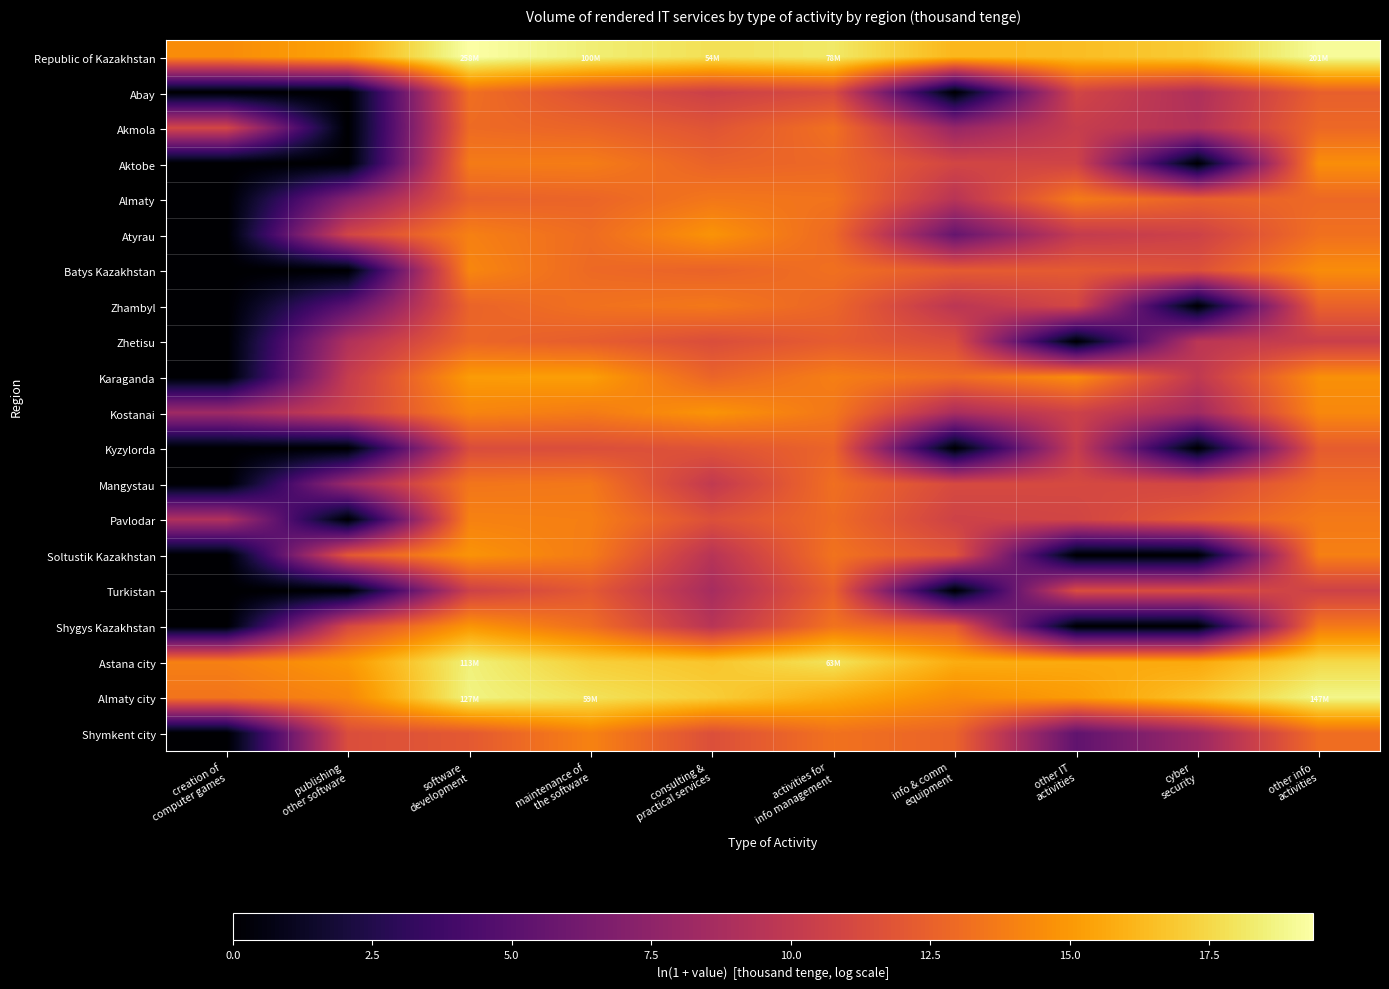

Reading right to left, transcribe all the data shown in this chart.

Republic of Kazakhstan: other info
activities=19.1	cyber
security=17.0	other IT
activities=16.4	info & comm
equipment=16.2	activities for
info management=18.2	consulting &
practical services=17.8	maintenance of
the software=18.4	software
development=19.4	publishing
other software=15.5	creation of
computer games=14.5
Abay: other info
activities=12.4	cyber
security=9.1	other IT
activities=10.9	info & comm
equipment=0.0	activities for
info management=11.3	consulting &
practical services=10.5	maintenance of
the software=11.7	software
development=13.2	publishing
other software=0.0	creation of
computer games=0.0
Akmola: other info
activities=12.9	cyber
security=9.2	other IT
activities=10.3	info & comm
equipment=7.9	activities for
info management=13.3	consulting &
practical services=11.8	maintenance of
the software=12.7	software
development=13.0	publishing
other software=0.0	creation of
computer games=11.0
Aktobe: other info
activities=14.6	cyber
security=0.0	other IT
activities=10.8	info & comm
equipment=10.9	activities for
info management=12.9	consulting &
practical services=12.6	maintenance of
the software=13.8	software
development=13.7	publishing
other software=0.0	creation of
computer games=0.0
Almaty: other info
activities=12.9	cyber
security=12.5	other IT
activities=13.7	info & comm
equipment=9.5	activities for
info management=13.4	consulting &
practical services=13.6	maintenance of
the software=12.7	software
development=12.5	publishing
other software=7.1	creation of
computer games=0.0
Atyrau: other info
activities=13.3	cyber
security=10.6	other IT
activities=10.1	info & comm
equipment=5.6	activities for
info management=12.9	consulting &
practical services=14.8	maintenance of
the software=13.1	software
development=14.0	publishing
other software=10.9	creation of
computer games=0.0
Batys Kazakhstan: other info
activities=14.5	cyber
security=11.6	other IT
activities=12.2	info & comm
equipment=12.2	activities for
info management=13.2	consulting &
practical services=12.6	maintenance of
the software=12.9	software
development=14.2	publishing
other software=0.0	creation of
computer games=0.0
Zhambyl: other info
activities=12.5	cyber
security=0.0	other IT
activities=11.0	info & comm
equipment=9.7	activities for
info management=12.8	consulting &
practical services=13.6	maintenance of
the software=13.3	software
development=12.6	publishing
other software=5.1	creation of
computer games=0.0
Zhetisu: other info
activities=10.4	cyber
security=9.7	other IT
activities=0.0	info & comm
equipment=11.4	activities for
info management=12.3	consulting &
practical services=11.4	maintenance of
the software=12.3	software
development=12.8	publishing
other software=9.1	creation of
computer games=0.0
Karaganda: other info
activities=14.6	cyber
security=10.0	other IT
activities=14.5	info & comm
equipment=13.1	activities for
info management=13.9	consulting &
practical services=12.7	maintenance of
the software=15.2	software
development=15.1	publishing
other software=10.2	creation of
computer games=0.0
Kostanai: other info
activities=14.3	cyber
security=8.4	other IT
activities=10.6	info & comm
equipment=8.8	activities for
info management=13.6	consulting &
practical services=14.8	maintenance of
the software=13.7	software
development=14.2	publishing
other software=10.6	creation of
computer games=8.3
Kyzylorda: other info
activities=12.3	cyber
security=0.0	other IT
activities=10.3	info & comm
equipment=0.0	activities for
info management=12.7	consulting &
practical services=11.8	maintenance of
the software=11.5	software
development=11.4	publishing
other software=0.0	creation of
computer games=0.0
Mangystau: other info
activities=13.0	cyber
security=10.9	other IT
activities=11.1	info & comm
equipment=11.2	activities for
info management=13.2	consulting &
practical services=10.0	maintenance of
the software=13.6	software
development=13.5	publishing
other software=8.2	creation of
computer games=0.0
Pavlodar: other info
activities=13.7	cyber
security=12.2	other IT
activities=10.9	info & comm
equipment=10.7	activities for
info management=13.0	consulting &
practical services=11.6	maintenance of
the software=13.9	software
development=14.0	publishing
other software=0.0	creation of
computer games=9.1
Soltustik Kazakhstan: other info
activities=13.9	cyber
security=0.0	other IT
activities=0.0	info & comm
equipment=11.8	activities for
info management=13.4	consulting &
practical services=9.5	maintenance of
the software=13.8	software
development=14.8	publishing
other software=12.0	creation of
computer games=0.0
Turkistan: other info
activities=10.6	cyber
security=11.3	other IT
activities=11.4	info & comm
equipment=0.0	activities for
info management=12.5	consulting &
practical services=8.7	maintenance of
the software=12.1	software
development=10.6	publishing
other software=0.0	creation of
computer games=0.0
Shygys Kazakhstan: other info
activities=13.7	cyber
security=0.0	other IT
activities=0.0	info & comm
equipment=12.3	activities for
info management=13.4	consulting &
practical services=9.6	maintenance of
the software=13.1	software
development=14.9	publishing
other software=11.2	creation of
computer games=0.0
Astana city: other info
activities=17.5	cyber
security=15.6	other IT
activities=15.7	info & comm
equipment=15.8	activities for
info management=18.0	consulting &
practical services=16.7	maintenance of
the software=17.1	software
development=18.5	publishing
other software=15.0	creation of
computer games=14.0
Almaty city: other info
activities=18.8	cyber
security=16.7	other IT
activities=15.1	info & comm
equipment=14.4	activities for
info management=15.8	consulting &
practical services=17.1	maintenance of
the software=17.9	software
development=18.7	publishing
other software=14.3	creation of
computer games=13.4
Shymkent city: other info
activities=13.1	cyber
security=8.2	other IT
activities=5.3	info & comm
equipment=12.6	activities for
info management=13.3	consulting &
practical services=11.5	maintenance of
the software=14.1	software
development=12.1	publishing
other software=11.4	creation of
computer games=0.0